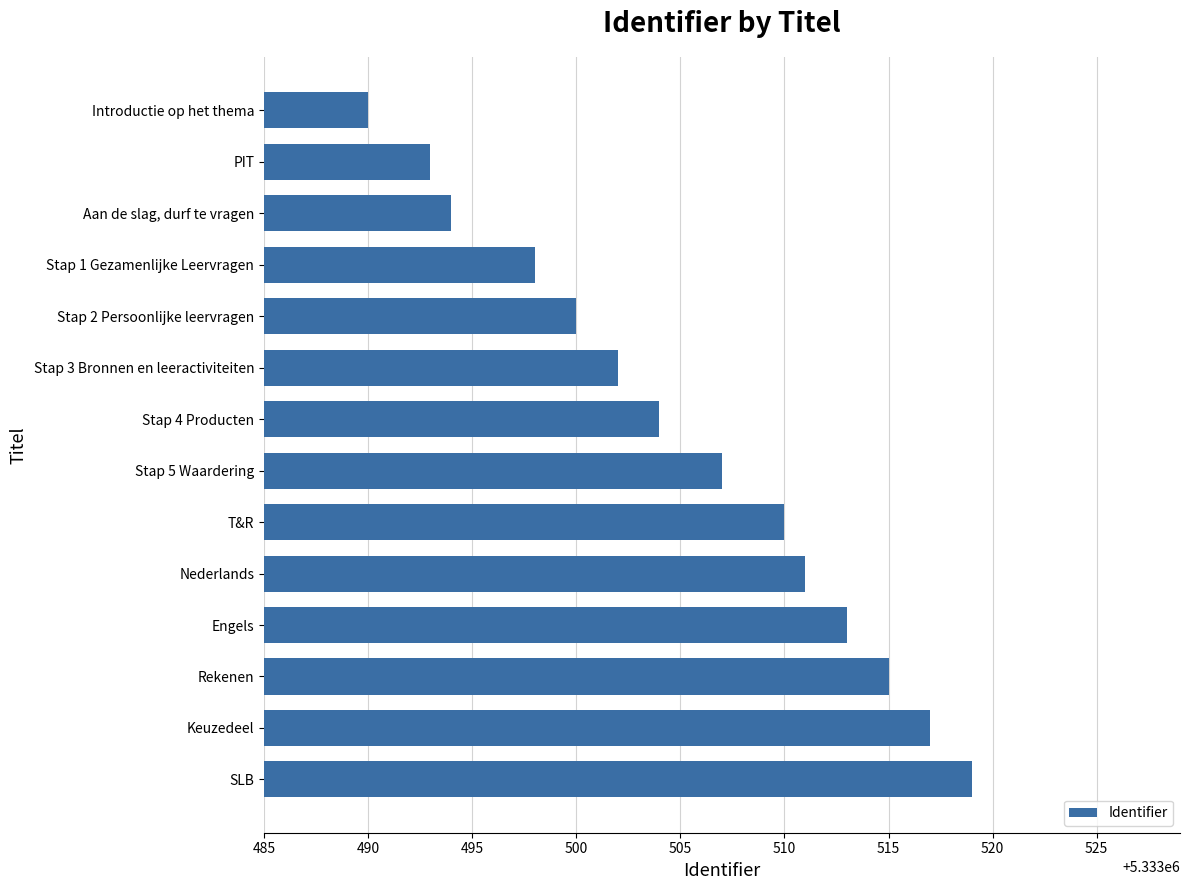

What is the sum of all values?

74669073